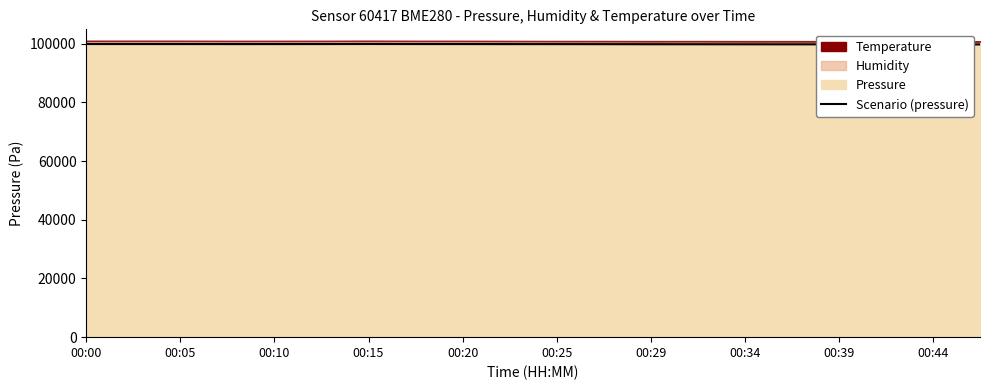

What is the label of the 5th point from the left?

00:10